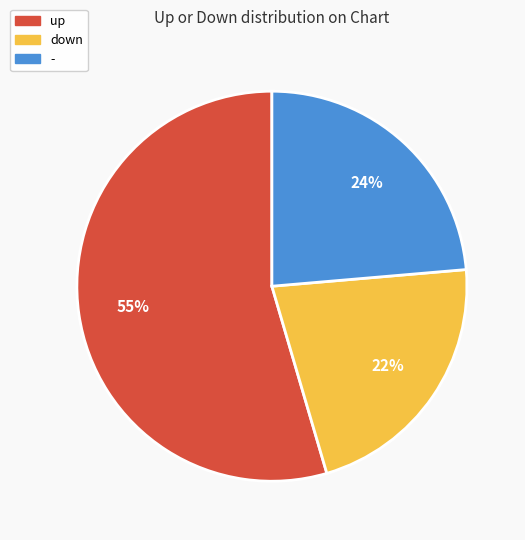

Is it true that - is 14% of the pie?

False